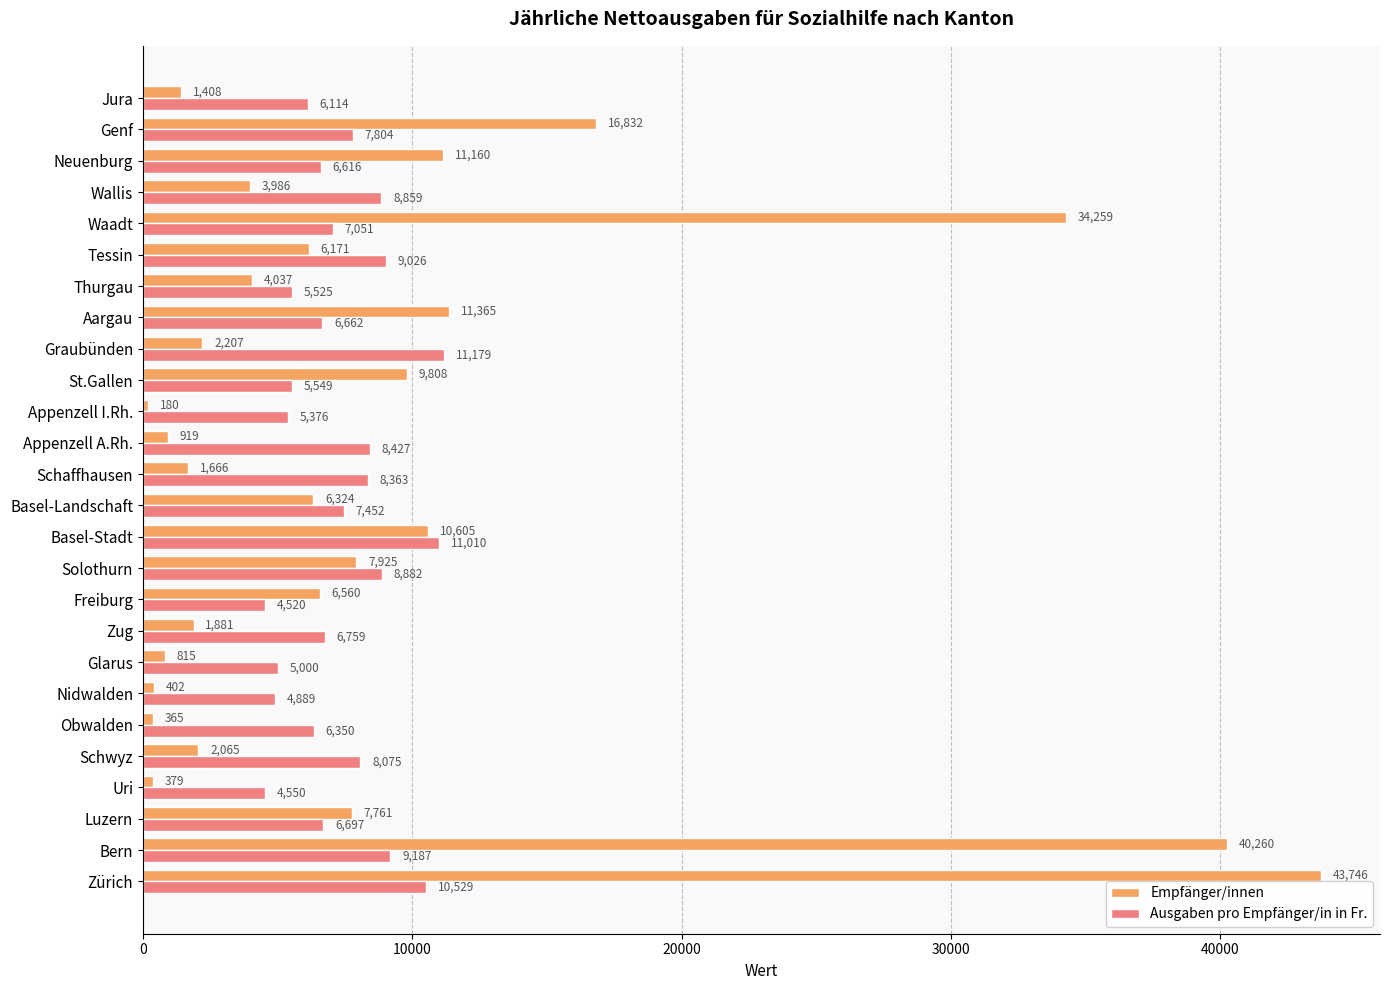

Which category has the highest value across all series?

Zürich